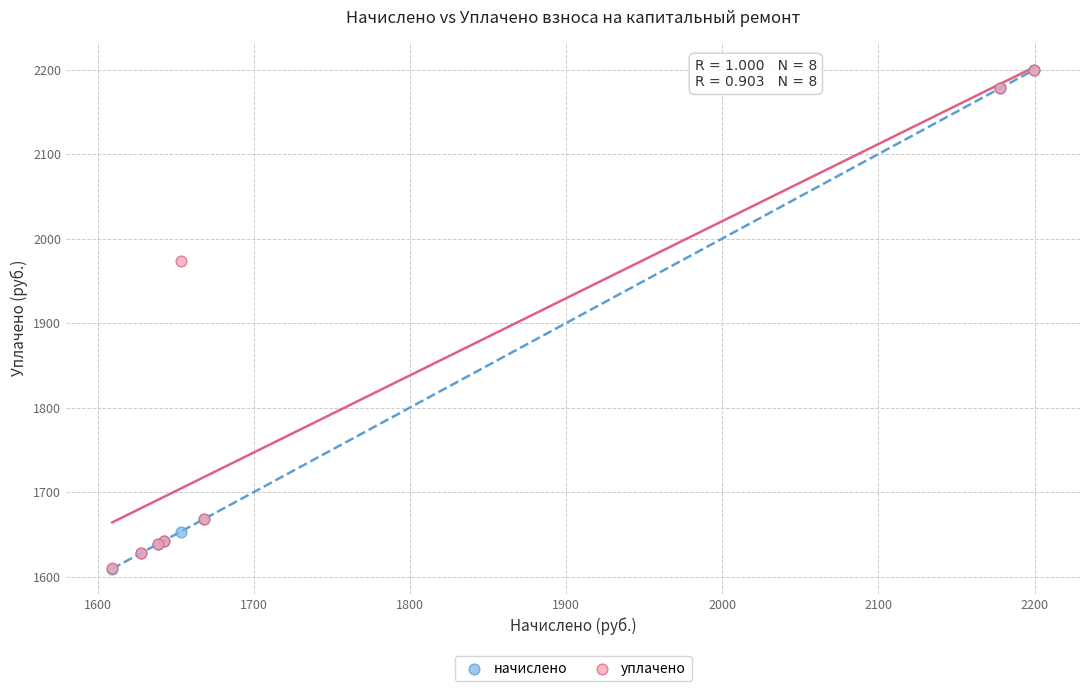

In the начислено series, what Y value is closest to 1904?

1668.0